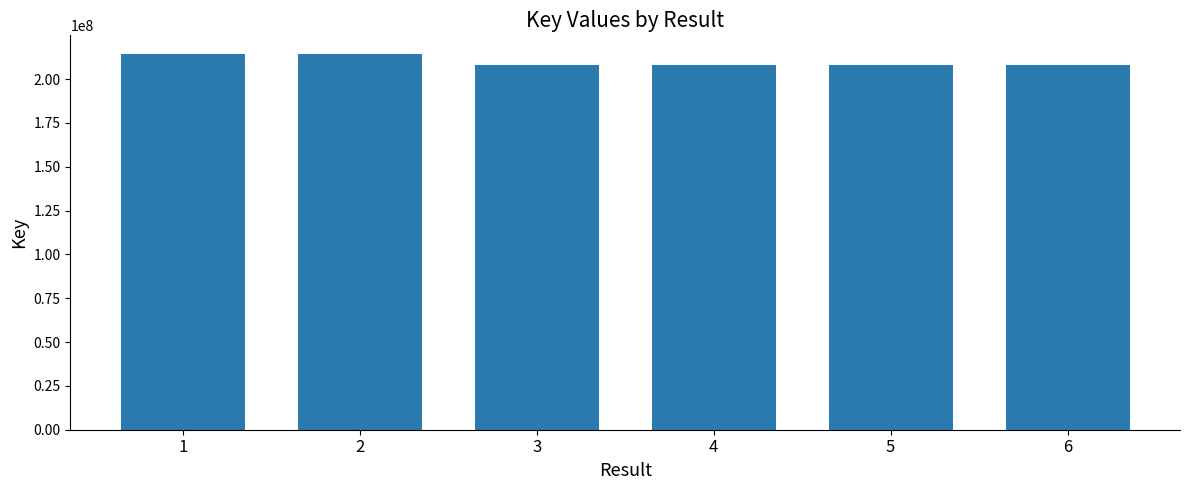

What is the sum of the values at 6 and 4?

415785253